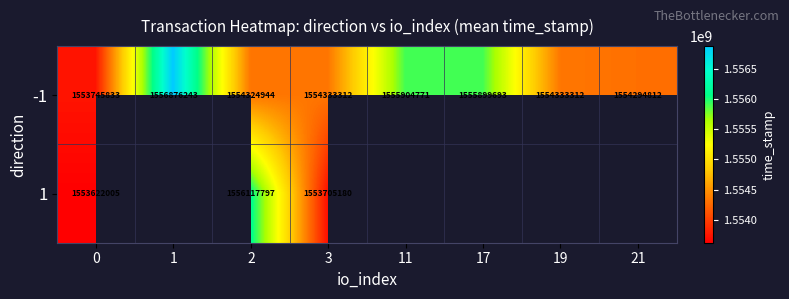

At 0, list the series in order from smallest to largest.

1, -1